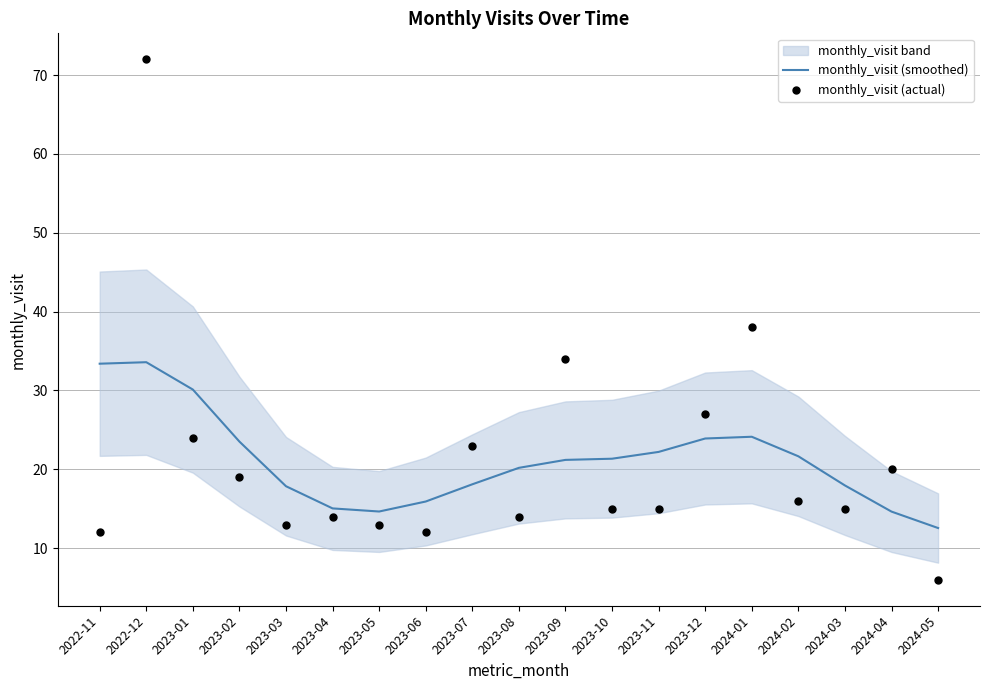

Is the value of monthly_visit (actual) at 2023-02 greater than the value of monthly_visit (smoothed) at 2024-04?

Yes